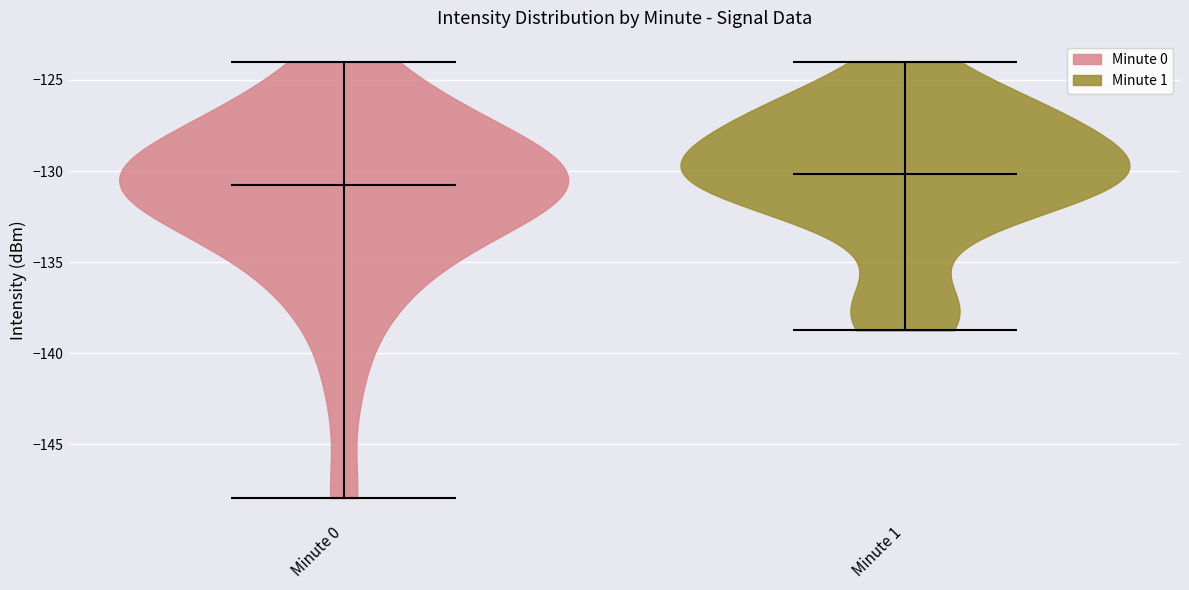

What is the highest point the violin for Minute 0 reaches on the y-axis? The values are not printed on the chart, so give them approximately, as read against the axis.

-124.0